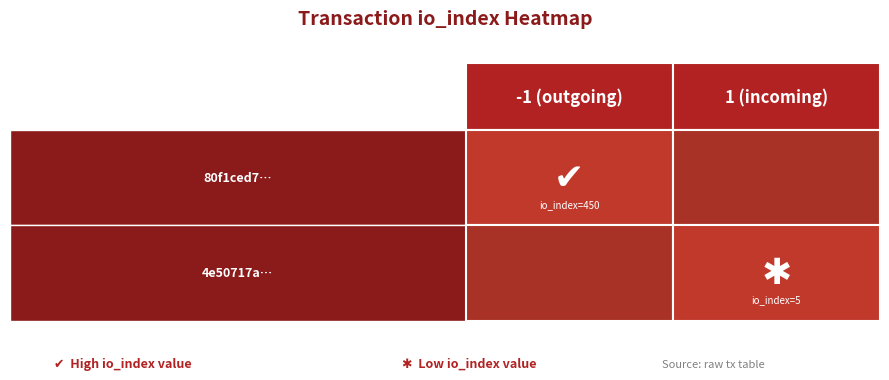

List the series in order of their peak value, highest first.

0.0, 1.0